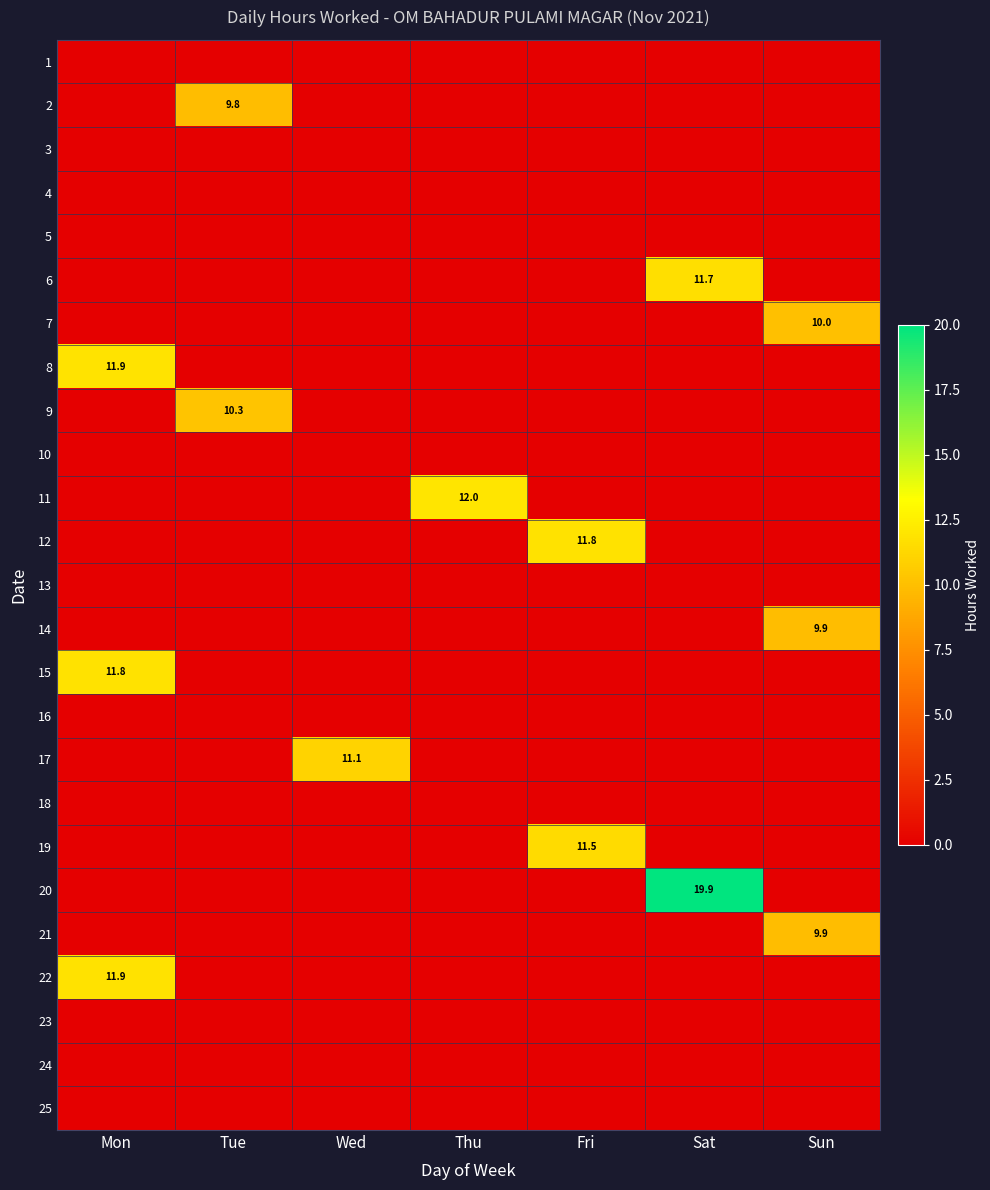

How many data points does each series have?

7